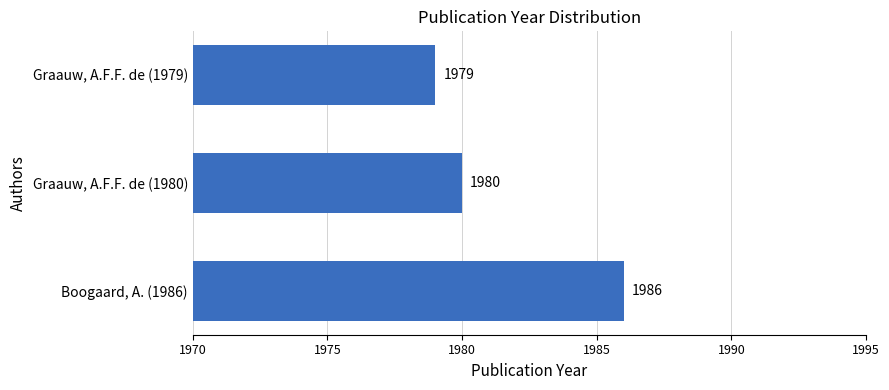

List the labels in order of value, largest first.

Boogaard, A. (1986), Graauw, A.F.F. de (1980), Graauw, A.F.F. de (1979)